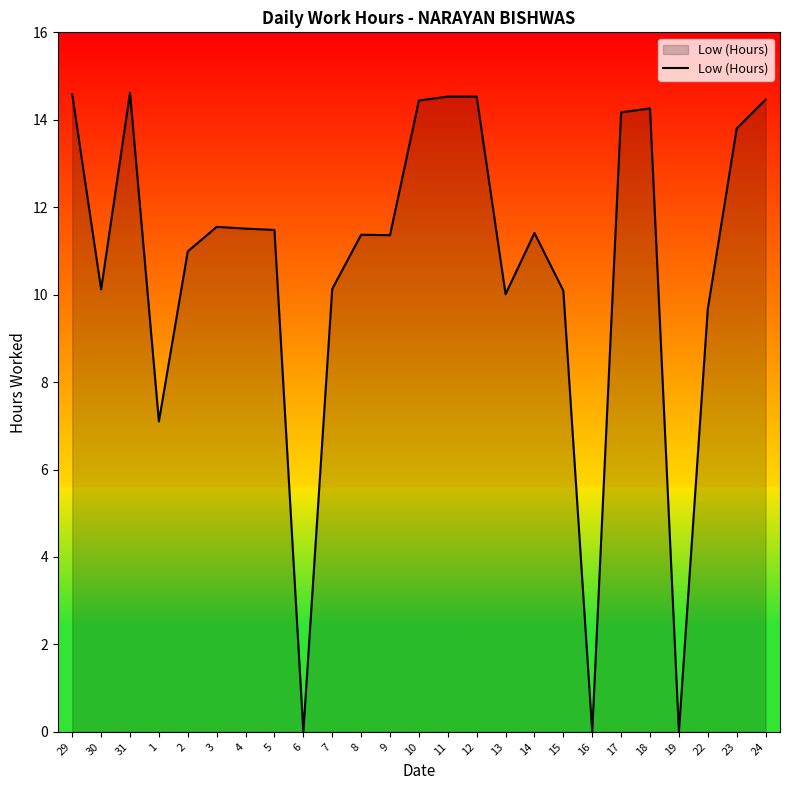

What value does the data have at 13?

10.0